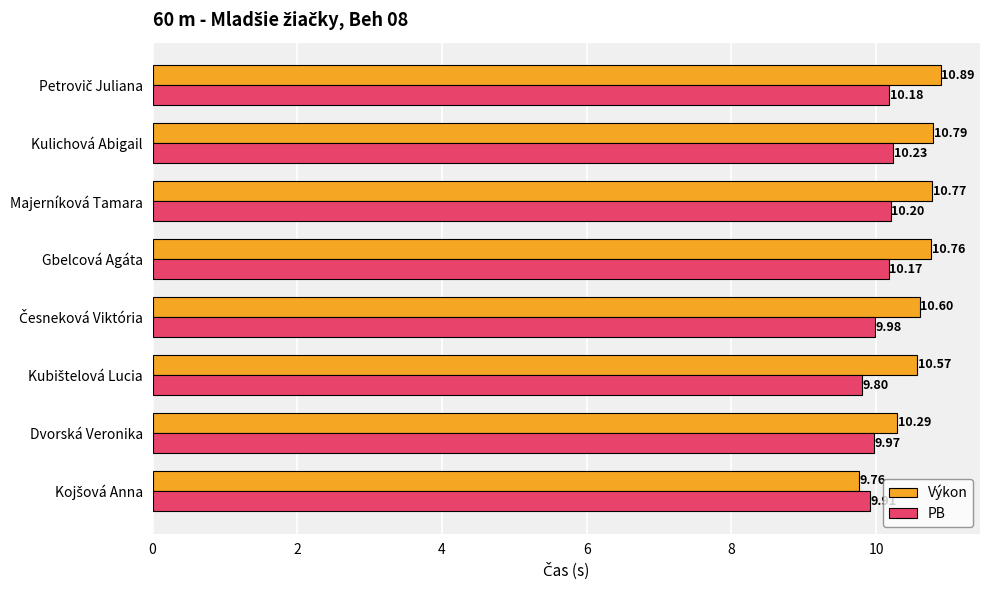

What is the difference between the second highest and second lowest values in the Výkon series?

0.5